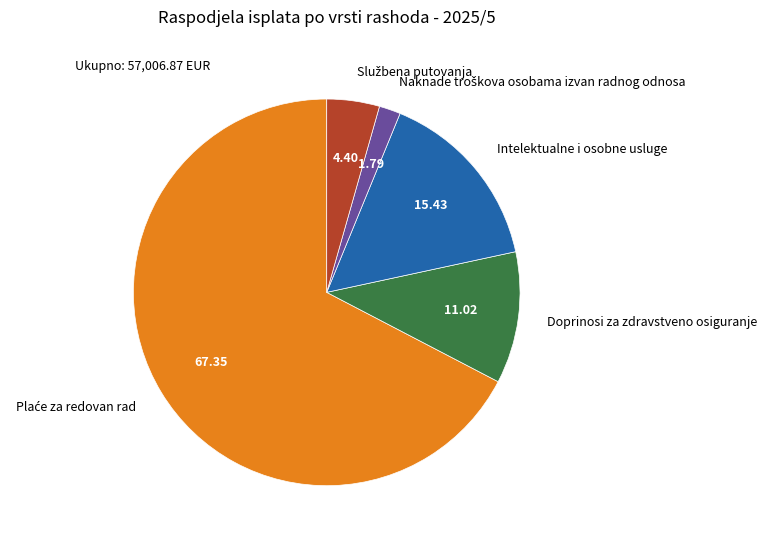

Rank the categories by value from highest to lowest.

Plaće za redovan rad, Intelektualne i osobne usluge, Doprinosi za zdravstveno osiguranje, Službena putovanja, Naknade troškova osobama izvan radnog odnosa